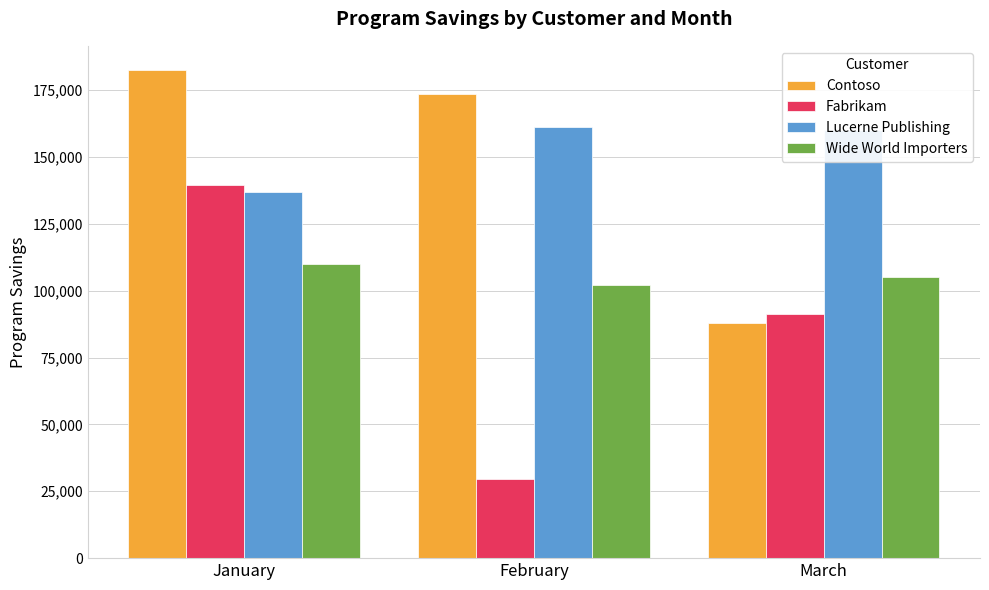

The value of Contoso at January is 182423. True or false?

True